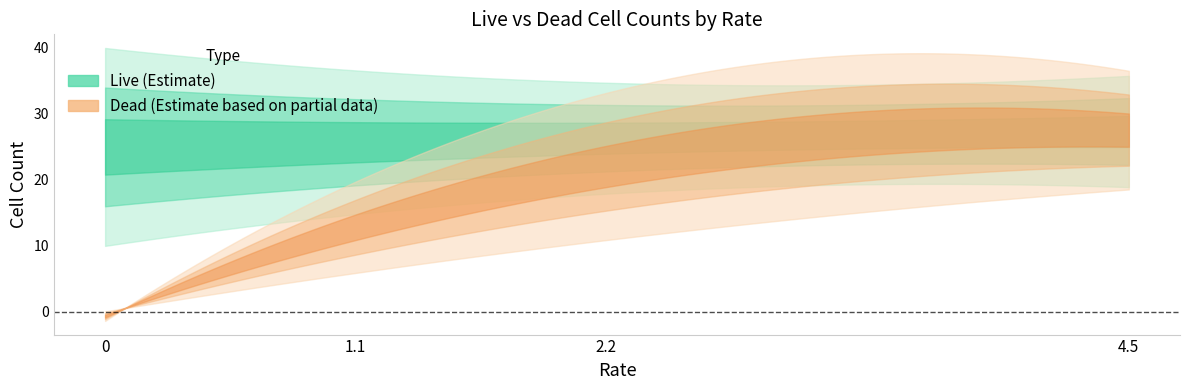

The value of live at R3-4.5 is 9. True or false?

False